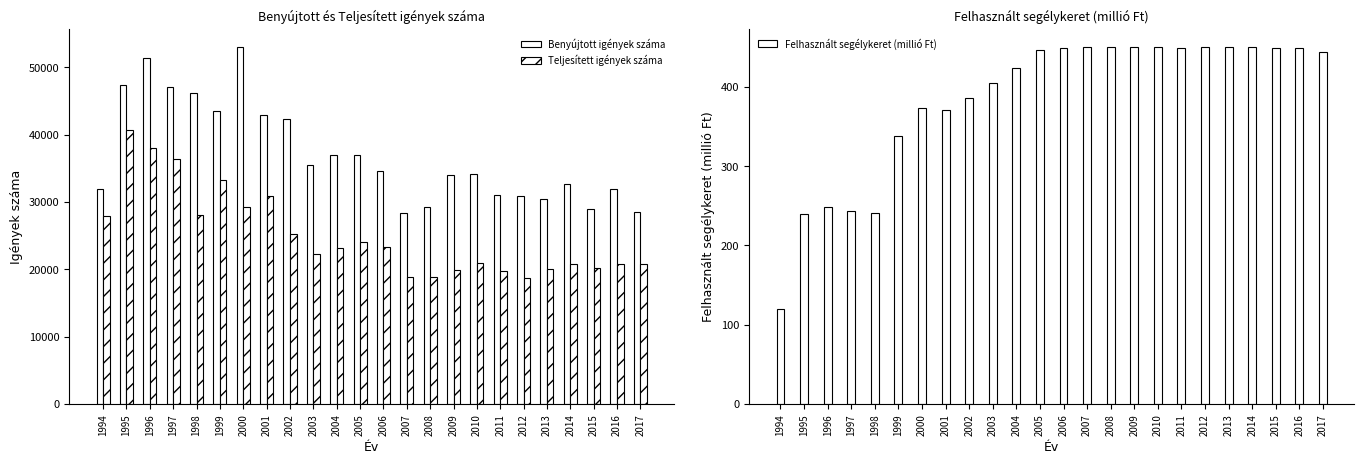

At which label does Teljesített igények száma reach its minimum?

2012